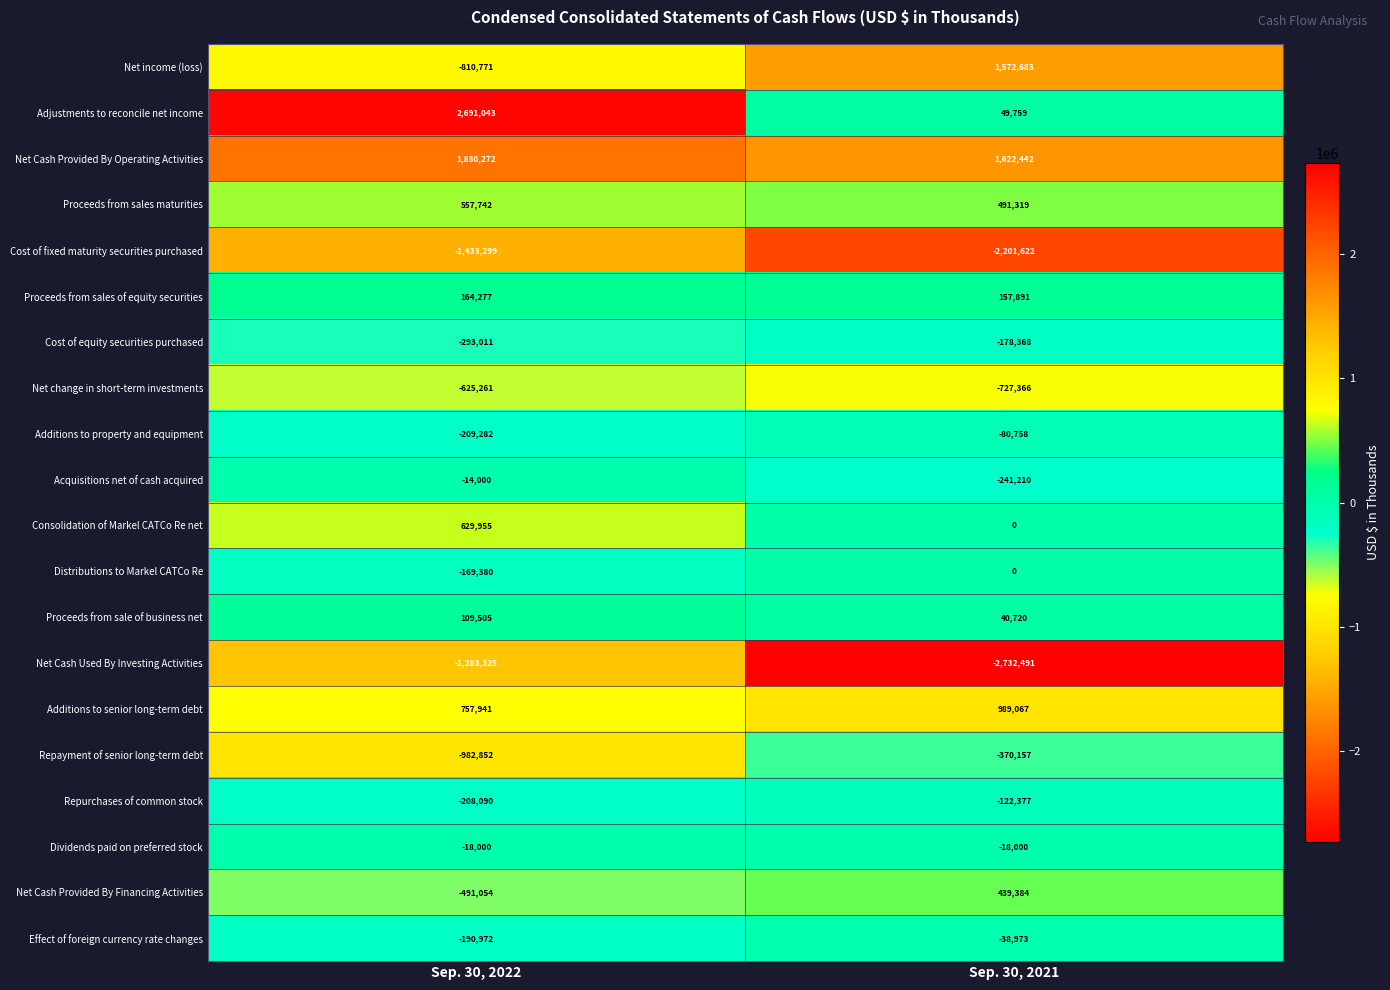

The Repurchases of common stock series shows -46968 at Sep. 30, 2021. True or false?

False